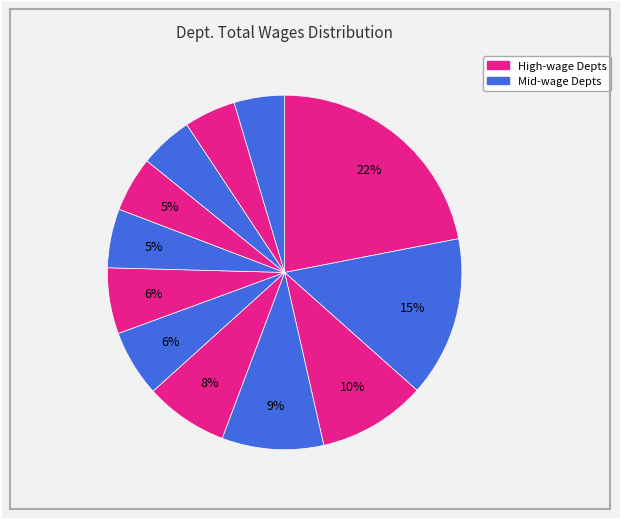

Count the number of slices in the pie.

12